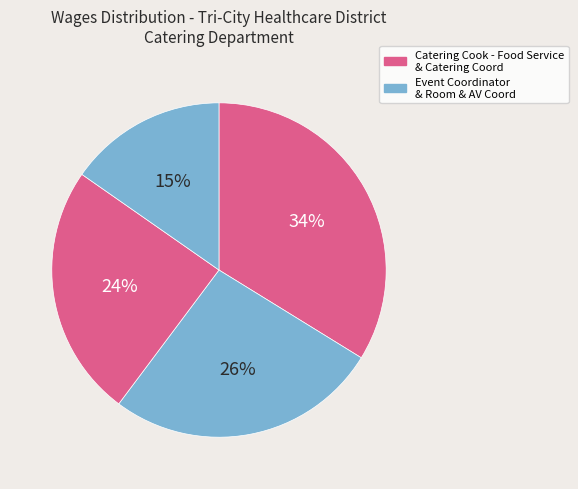

How many segments does this pie chart have?

4